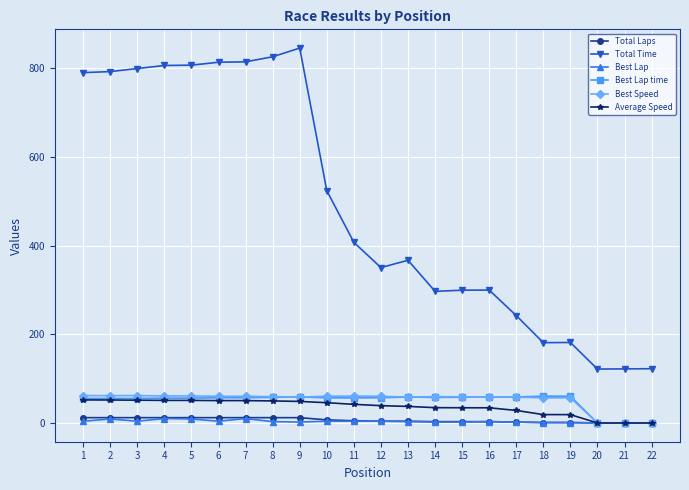

How many lines are shown in the chart?

6